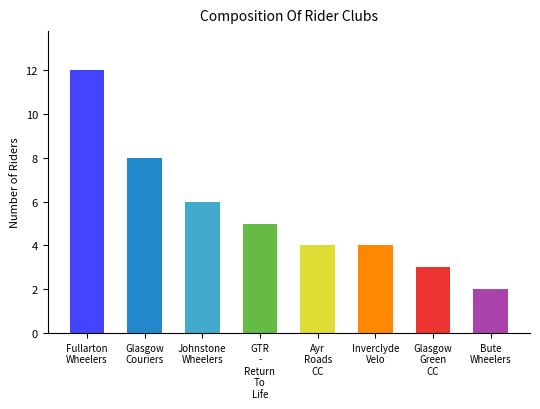

Which category has the lowest value across all series?

Bute
Wheelers